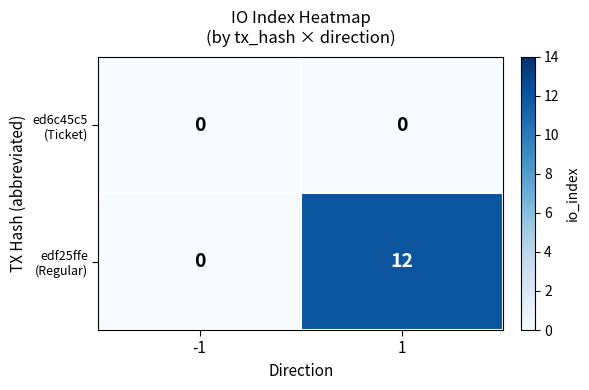

What is the total value across all series at 1?

12